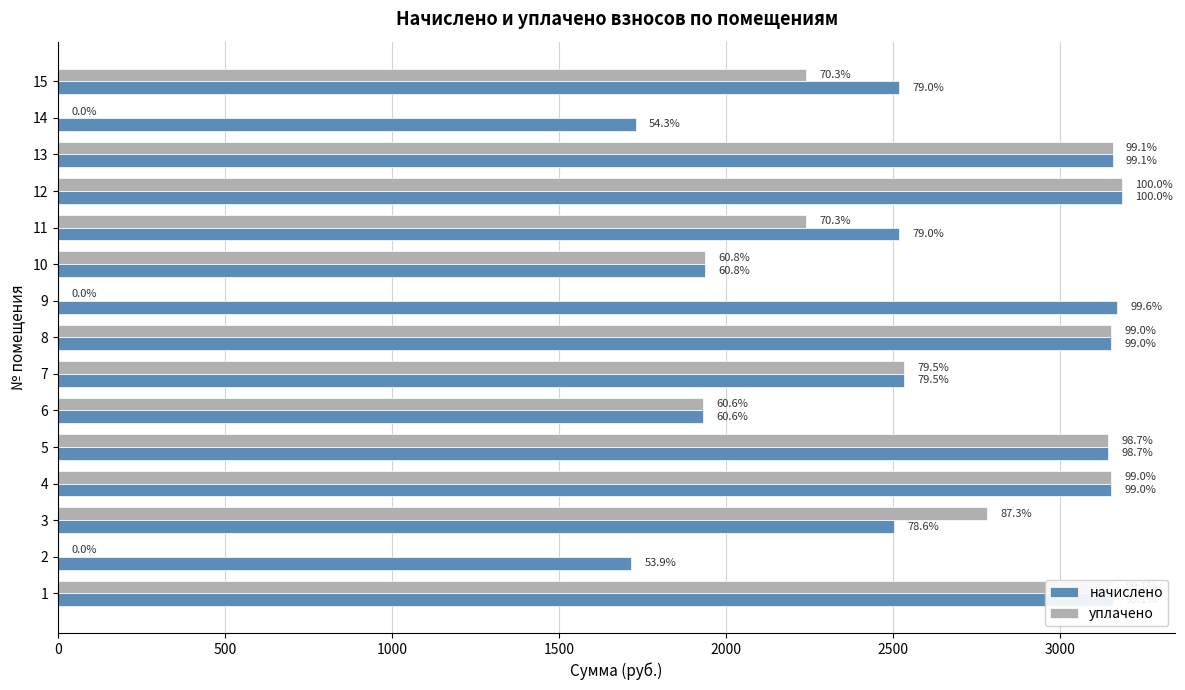

Is it true that начислено equals 523.1 at 13?

False